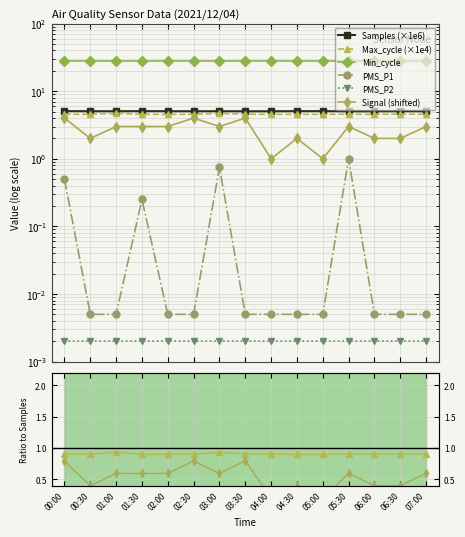

What position from the left is 06:00?

13